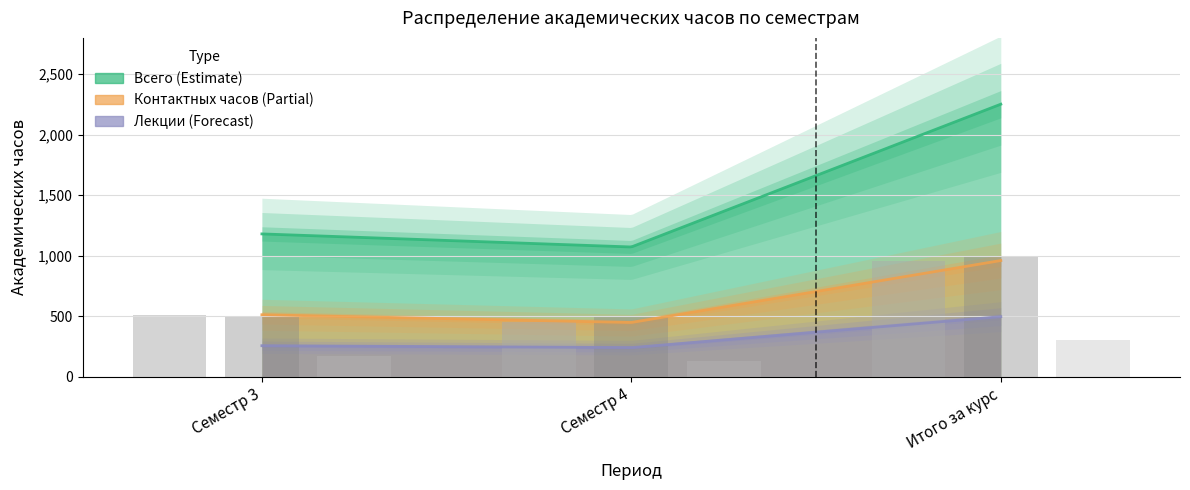

At which category is the sum across all series the highest?

Итого за курс